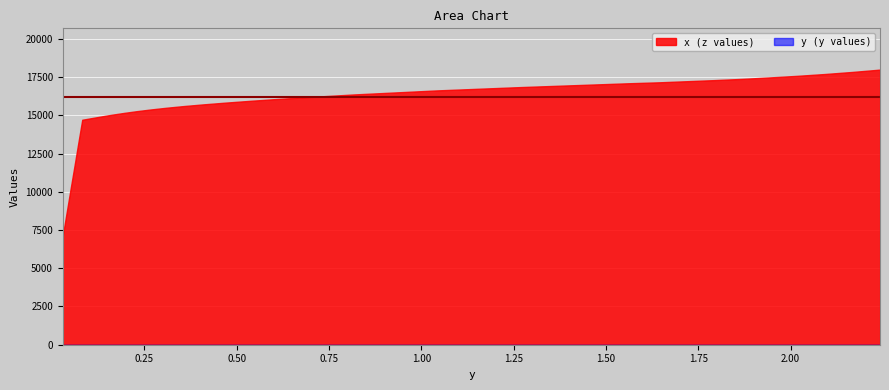

Which category has the lowest value in the x series?

0.0291